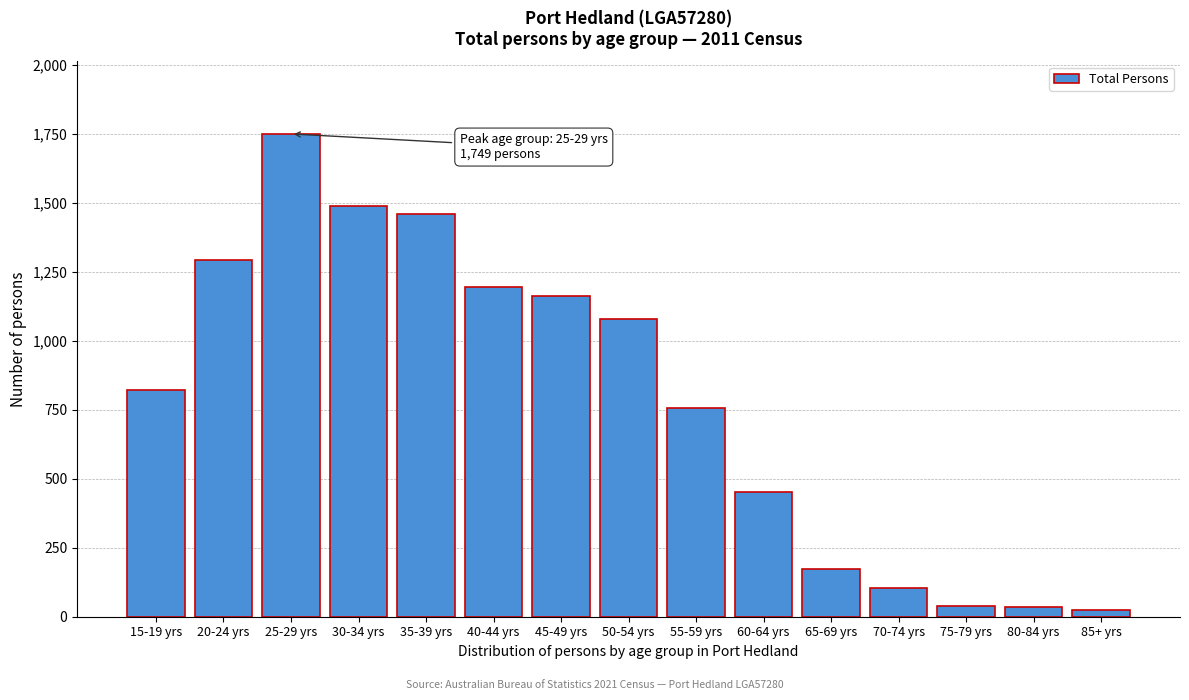

What is the average value?

788